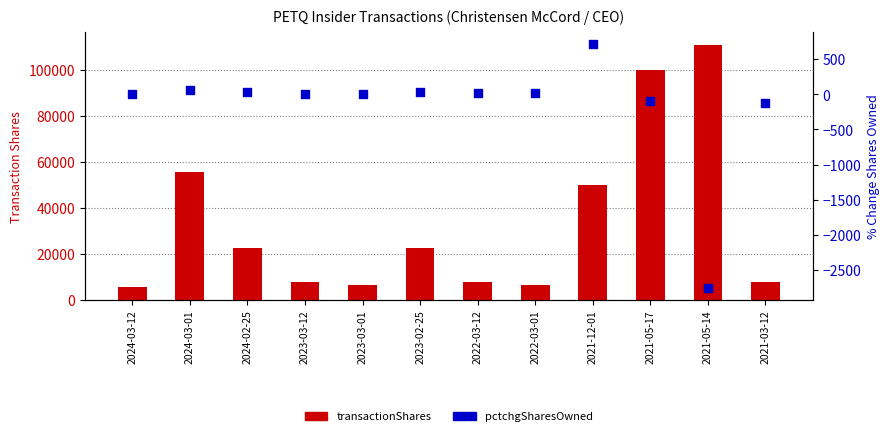

Which series contains the lowest Y value?

pctchgSharesOwned